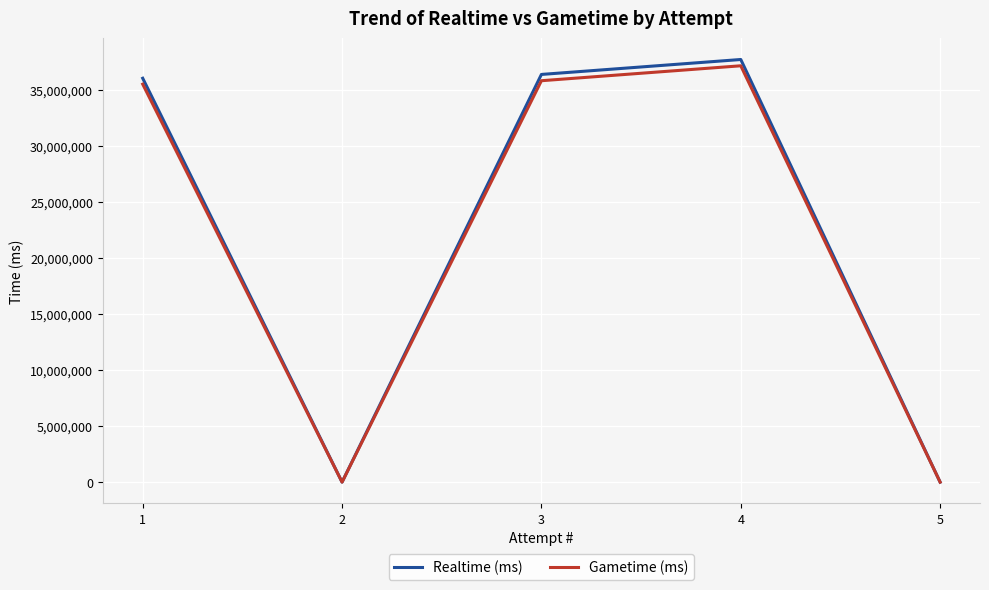

Which series has the widest spread of values?

Realtime (ms)